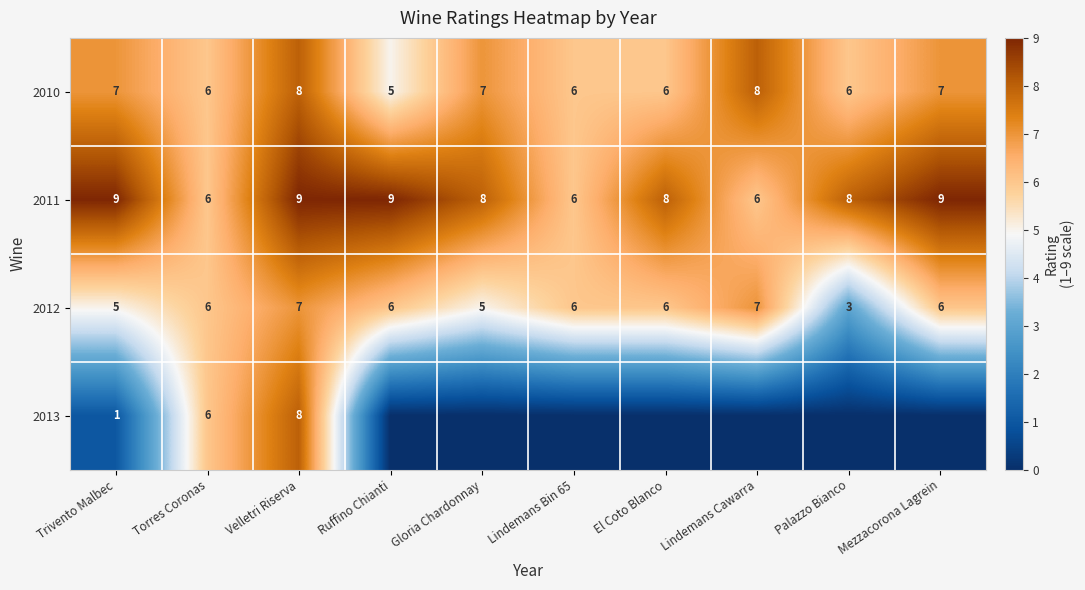

What is the spread (max minus min) of values at Palazzo Bianco?

8